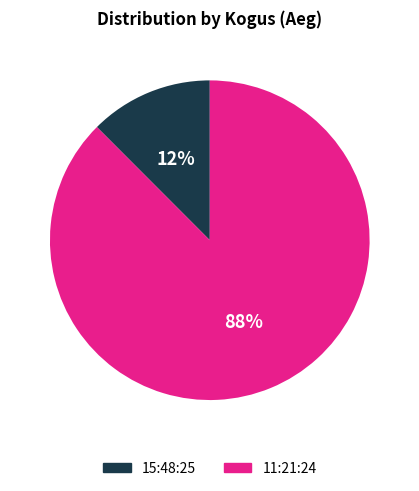

How many segments does this pie chart have?

2